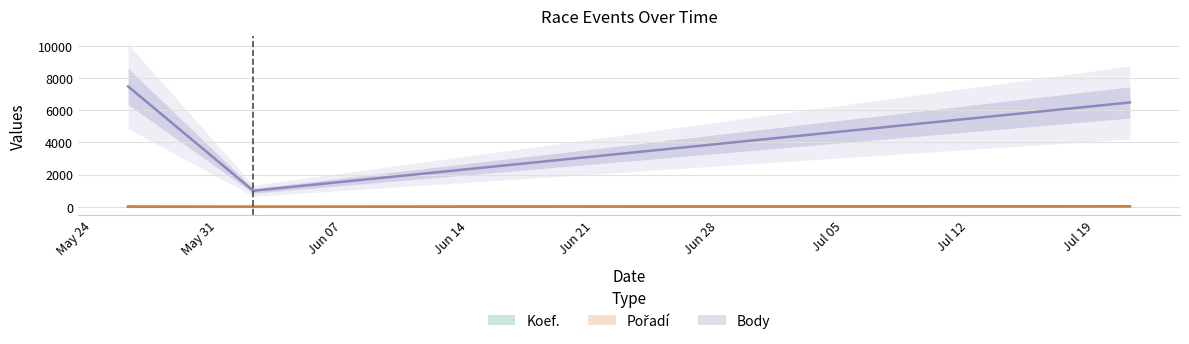

At which label does Koef. reach its minimum?

2018-06-02